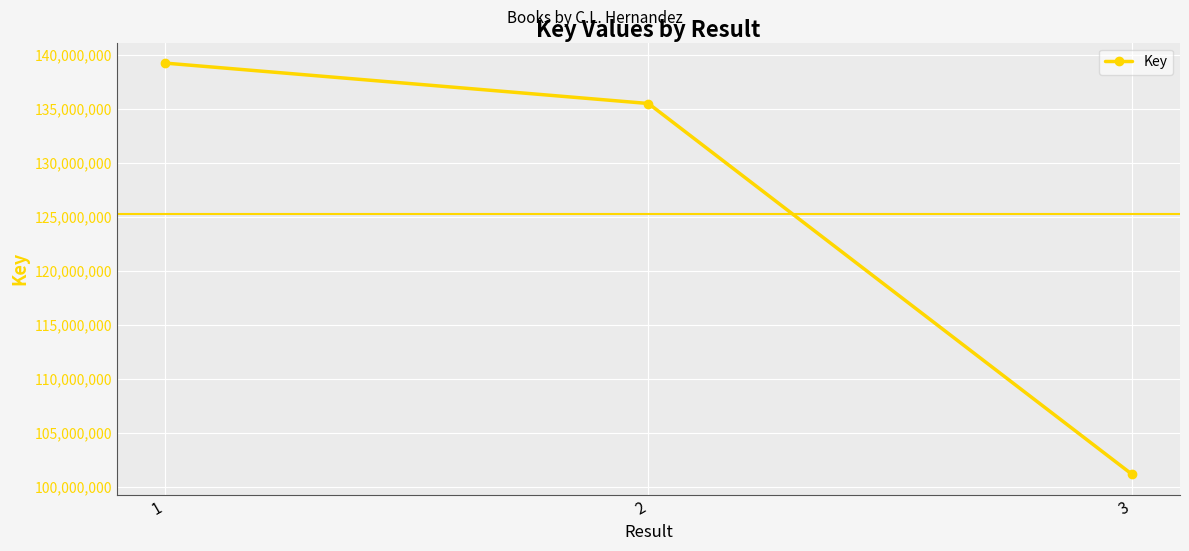

What is the ratio of the value at 2 to the value at 3?

1.3